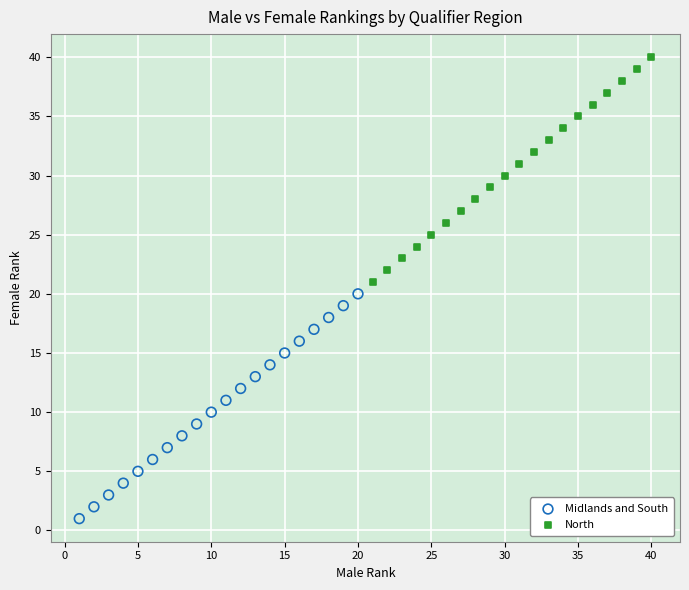

Which series reaches the maximum Y coordinate?

North